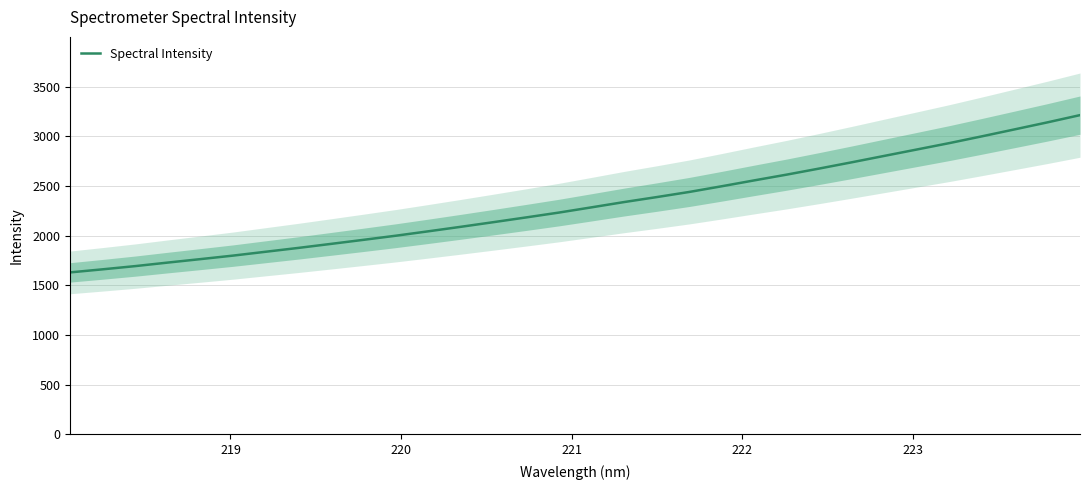

Is this an area chart (filled region under the line)?

No